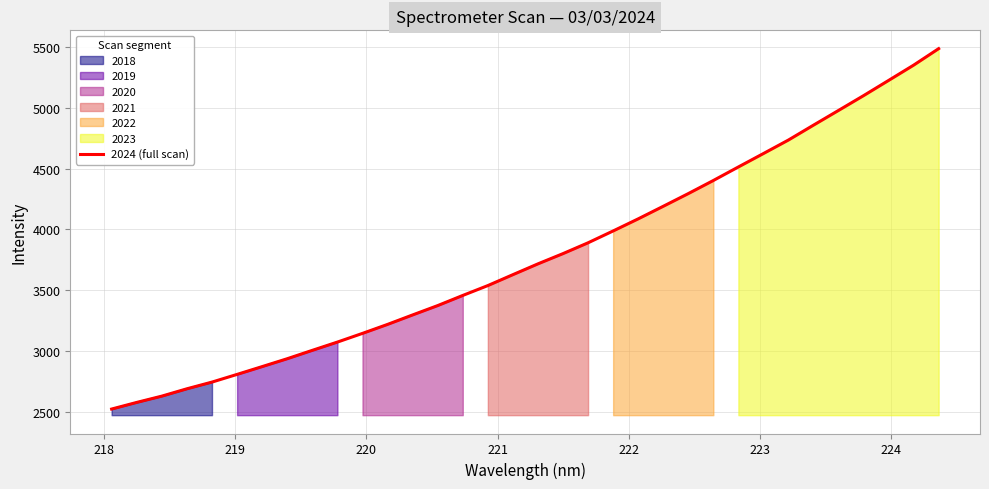

What is the highest value of the 2024 (full scan) series?

5486.6